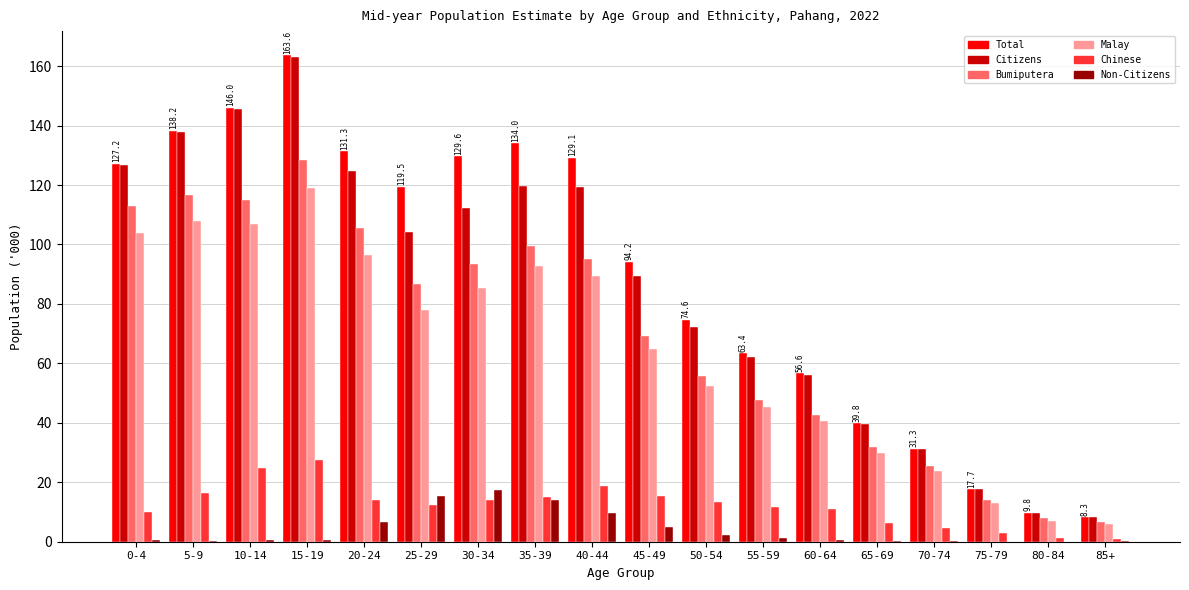

True or false: Non-Citizens has a value of 0.3 at 5-9.

True